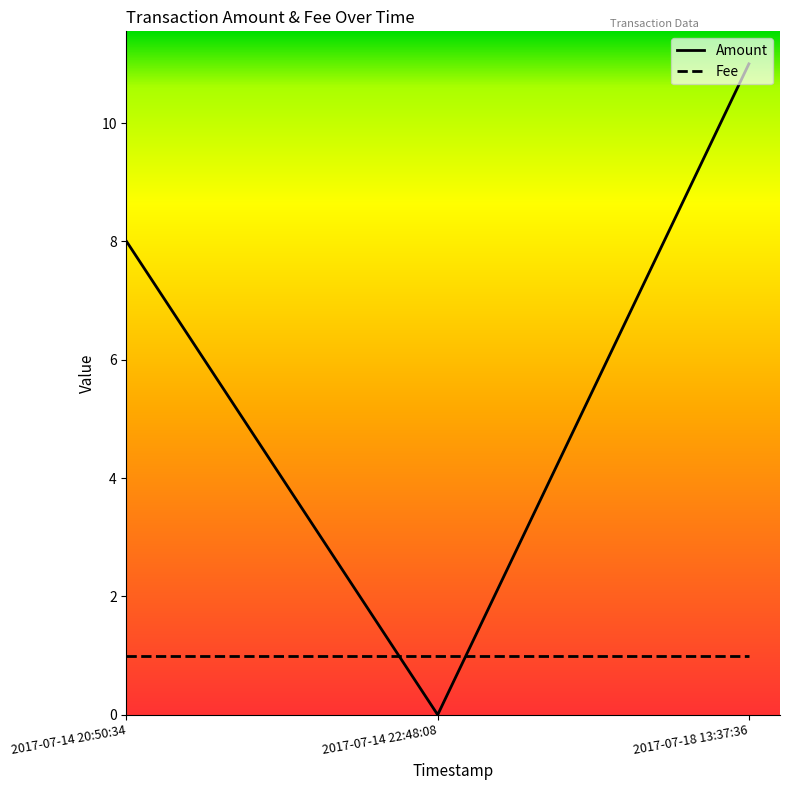

Where is Amount nearest to the value 5?

2017-07-14 20:50:34